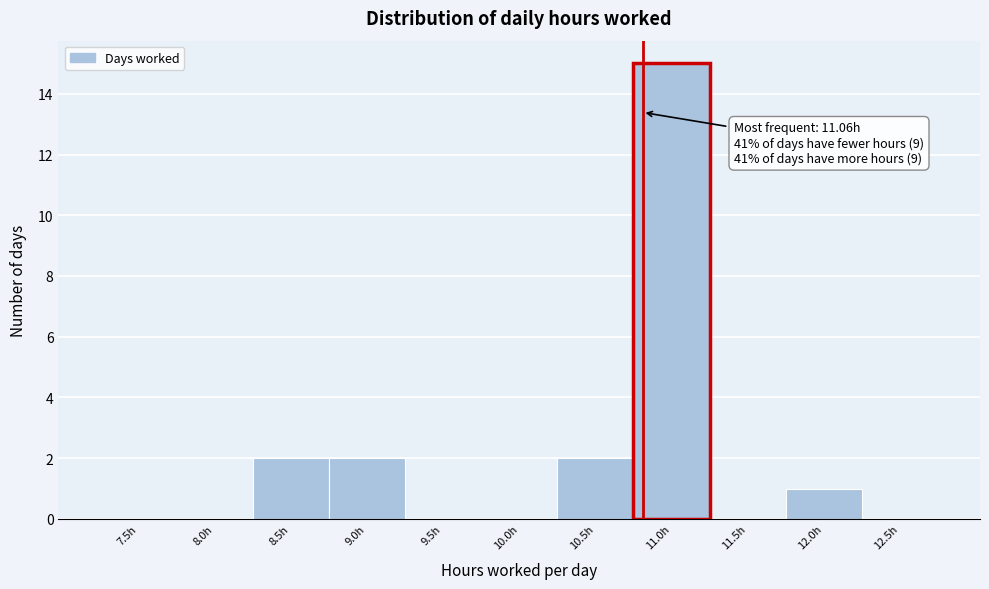

Reading left to right, what are all the values shown in this chart?

7.5h=0	8.0h=0	8.5h=2	9.0h=2	9.5h=0	10.0h=0	10.5h=2	11.0h=15	11.5h=0	12.0h=1	12.5h=0